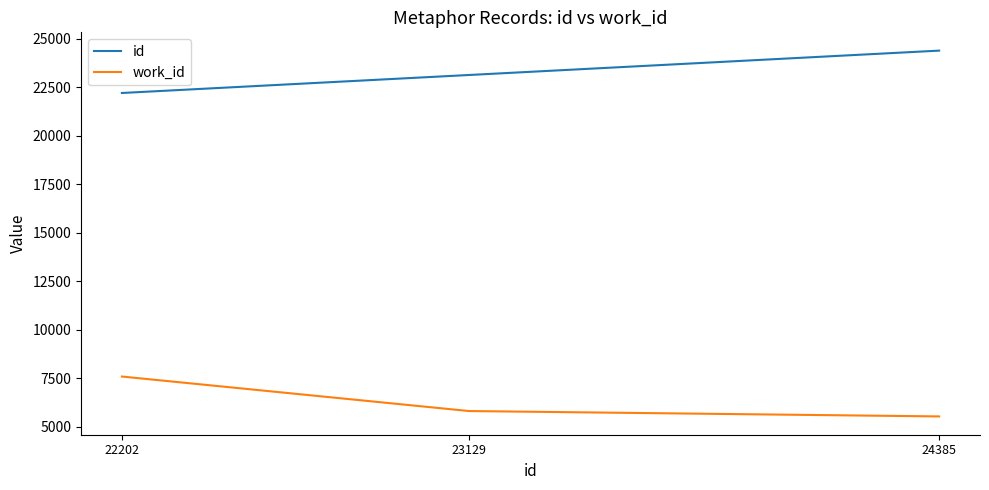

What is the difference between the maximum and second lowest values in the id series?

1256